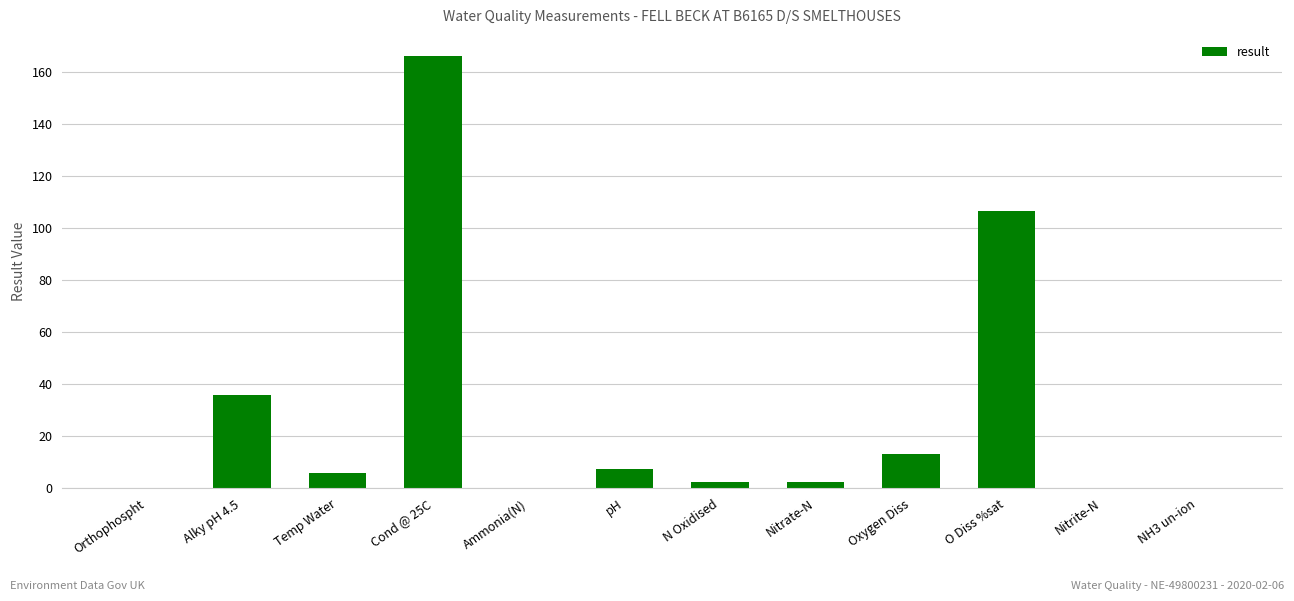

At which category does the chart reach its peak across all series?

Cond @ 25C